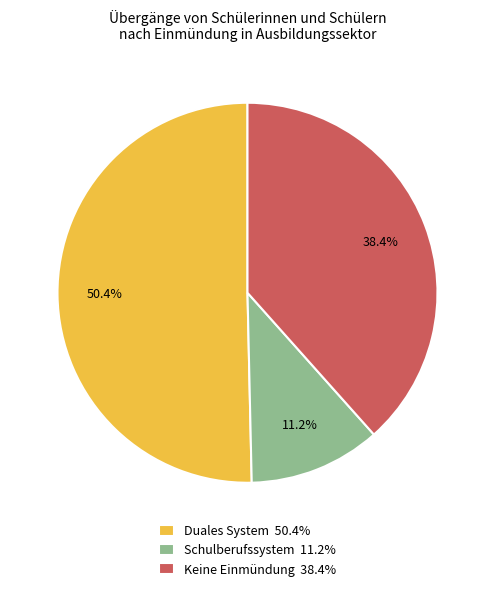

Does Duales System represent more than half of the total?

Yes